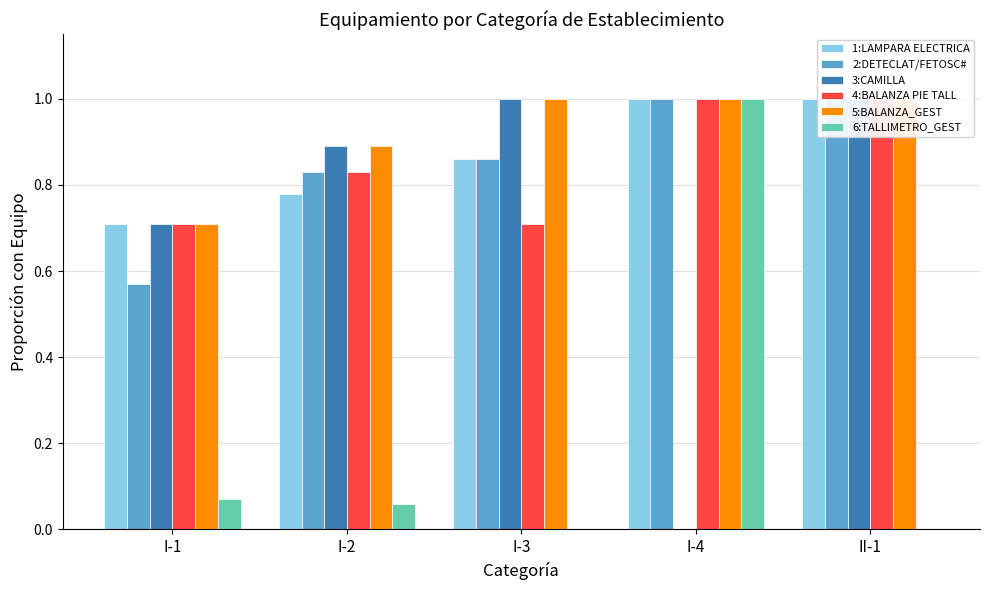

What is the sum of all 1:LAMPARA ELECTRICA values?

4.3